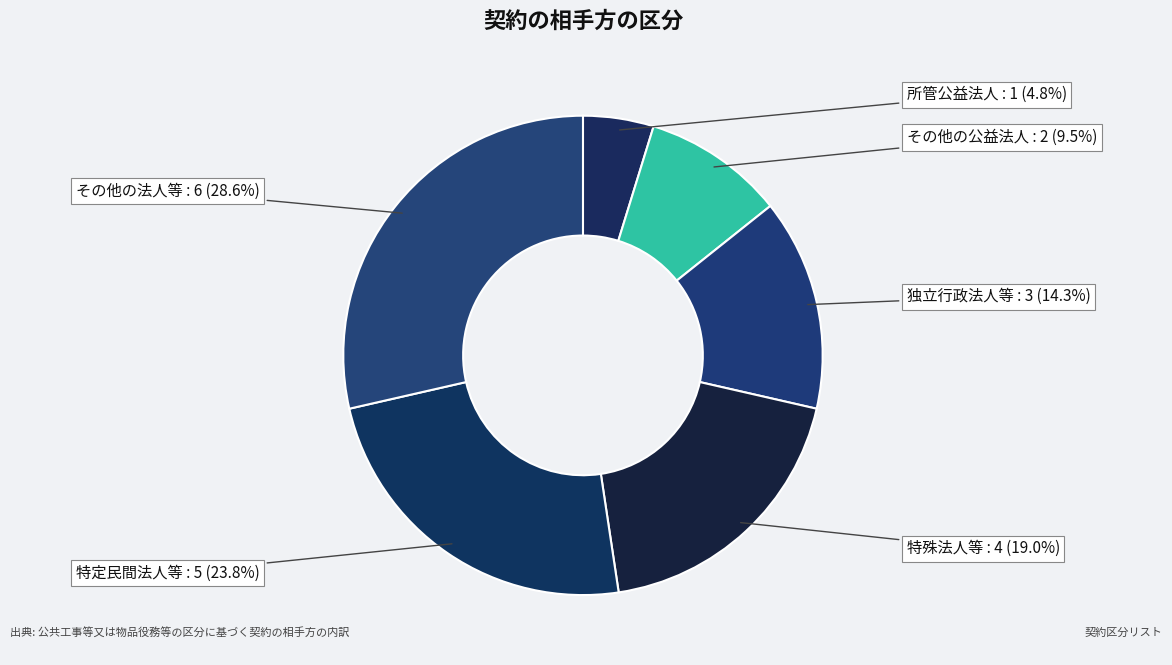

How many segments does this pie chart have?

6